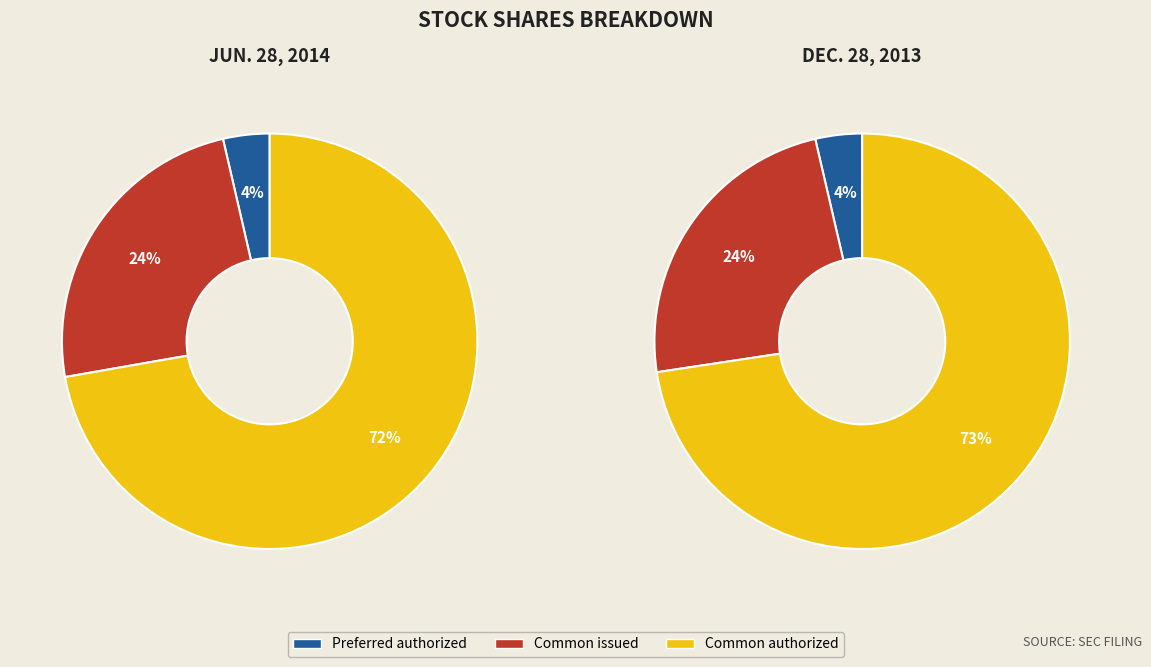

To the nearest percent, what is the combined percentage of Preferred stock, shares authorized and Common stock, shares issued?

27%